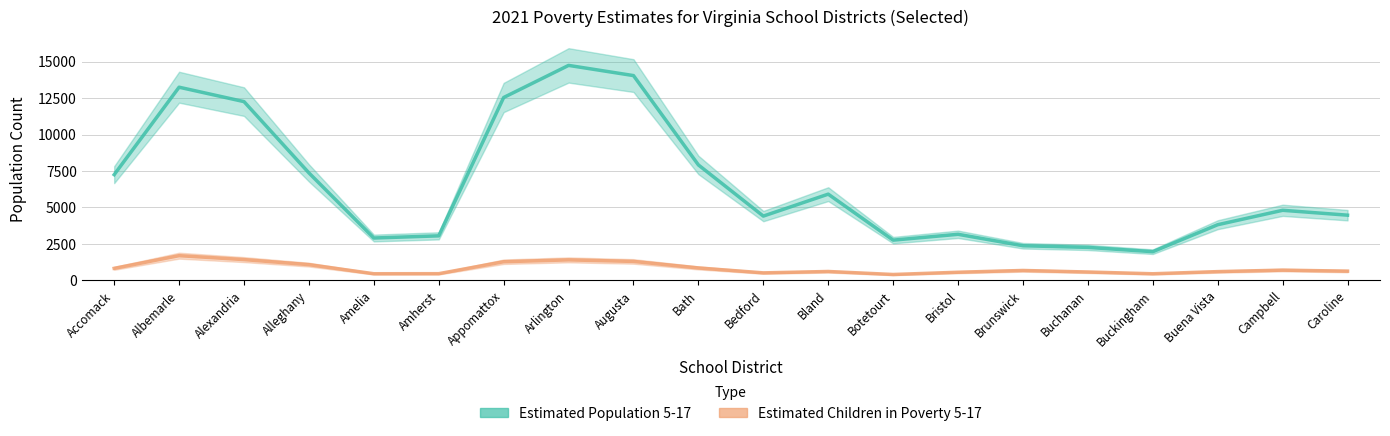

Is the value of Estimated Children in Poverty 5-17 at Amelia greater than the value of Estimated Population 5-17 at Augusta?

No